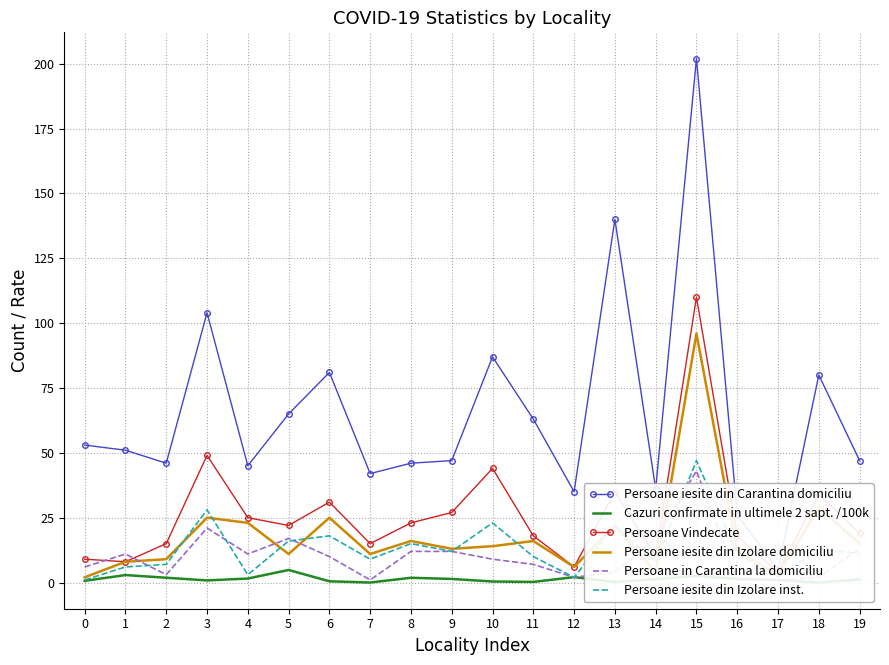

How many categories are shown in the chart?

20